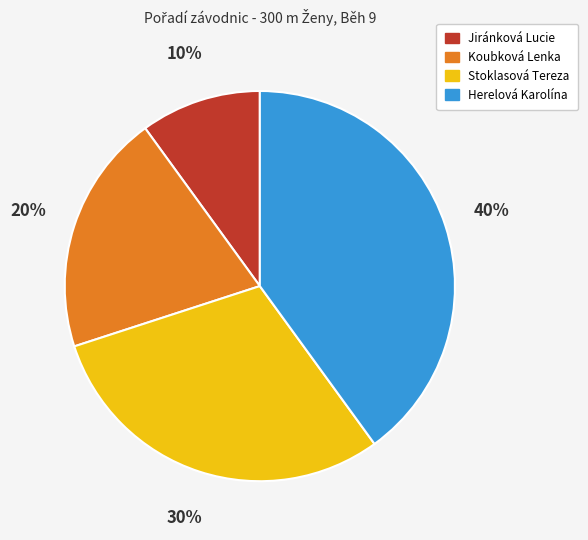

Do Jiránková Lucie and Stoklasová Tereza together represent more than half of the pie?

No